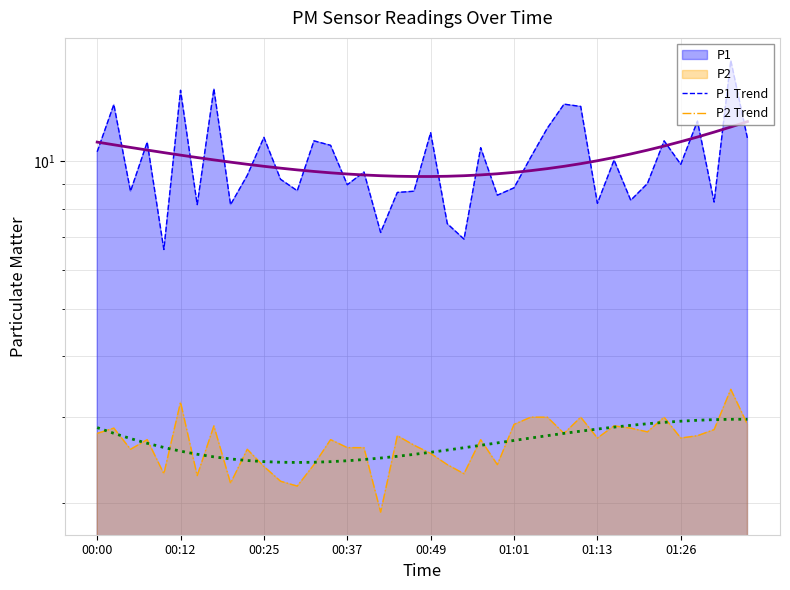

At which label is P1 Trend closest to 10?

01:13